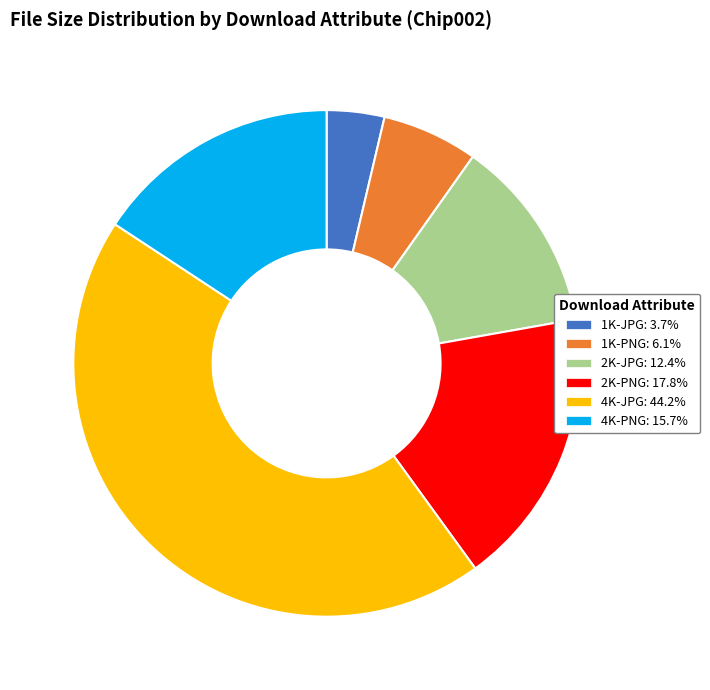

Combined, do 2K-PNG: 17.8% and 1K-PNG: 6.1% account for over 50%?

No